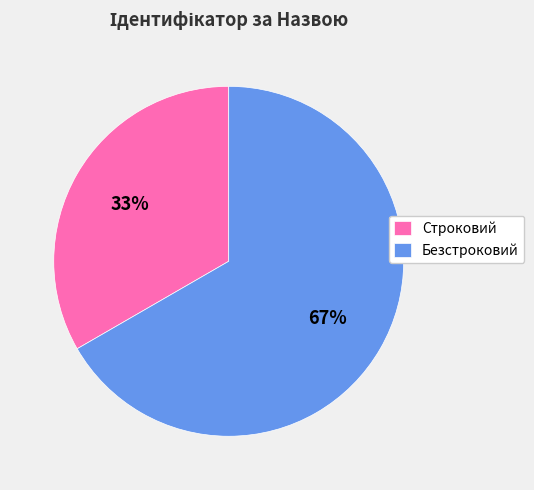

How many segments does this pie chart have?

2